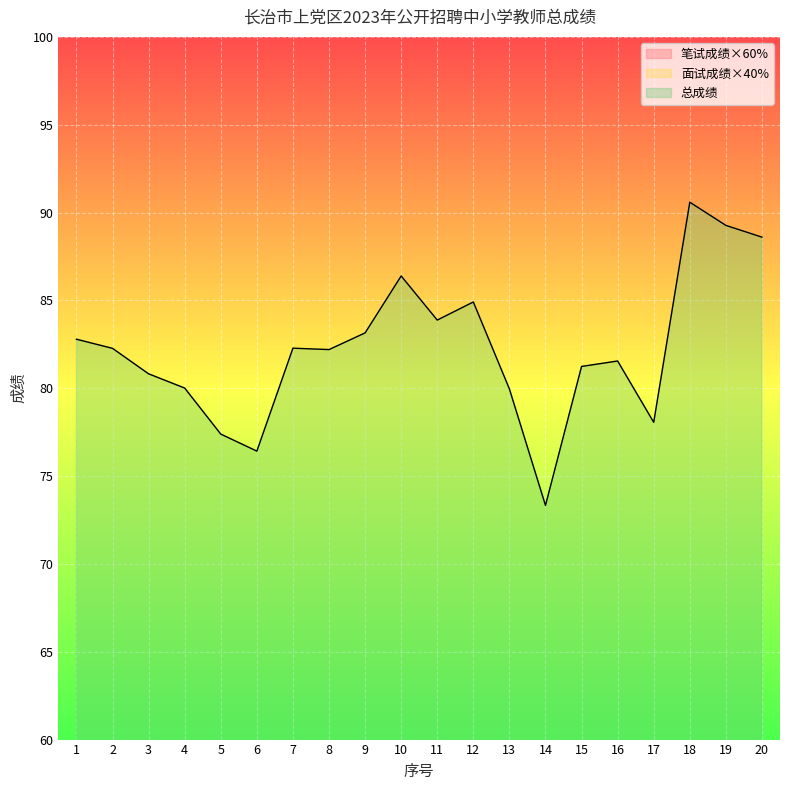

What is the minimum value for 面试成绩×40%?

32.5